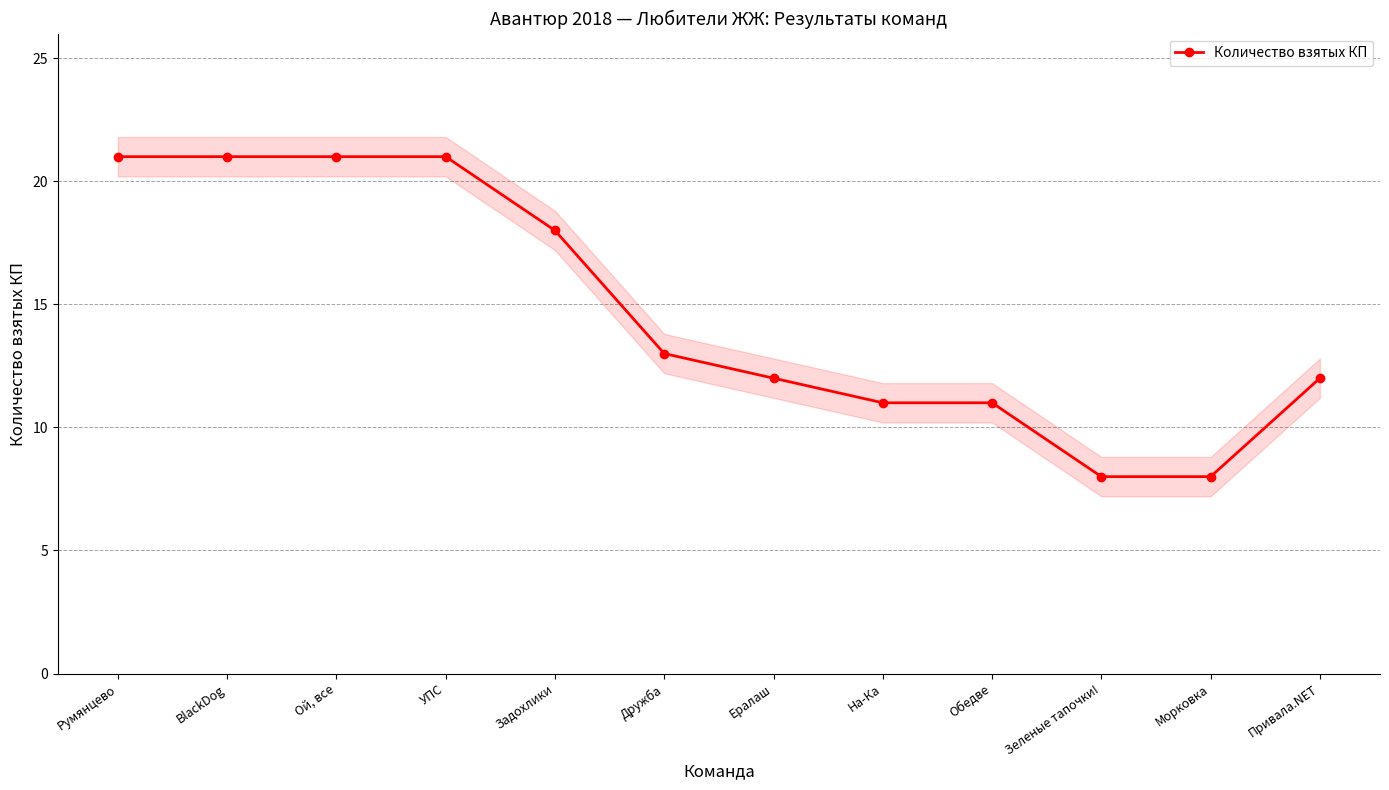

True or false: there are more than 2 points higher than both neighbors.

False